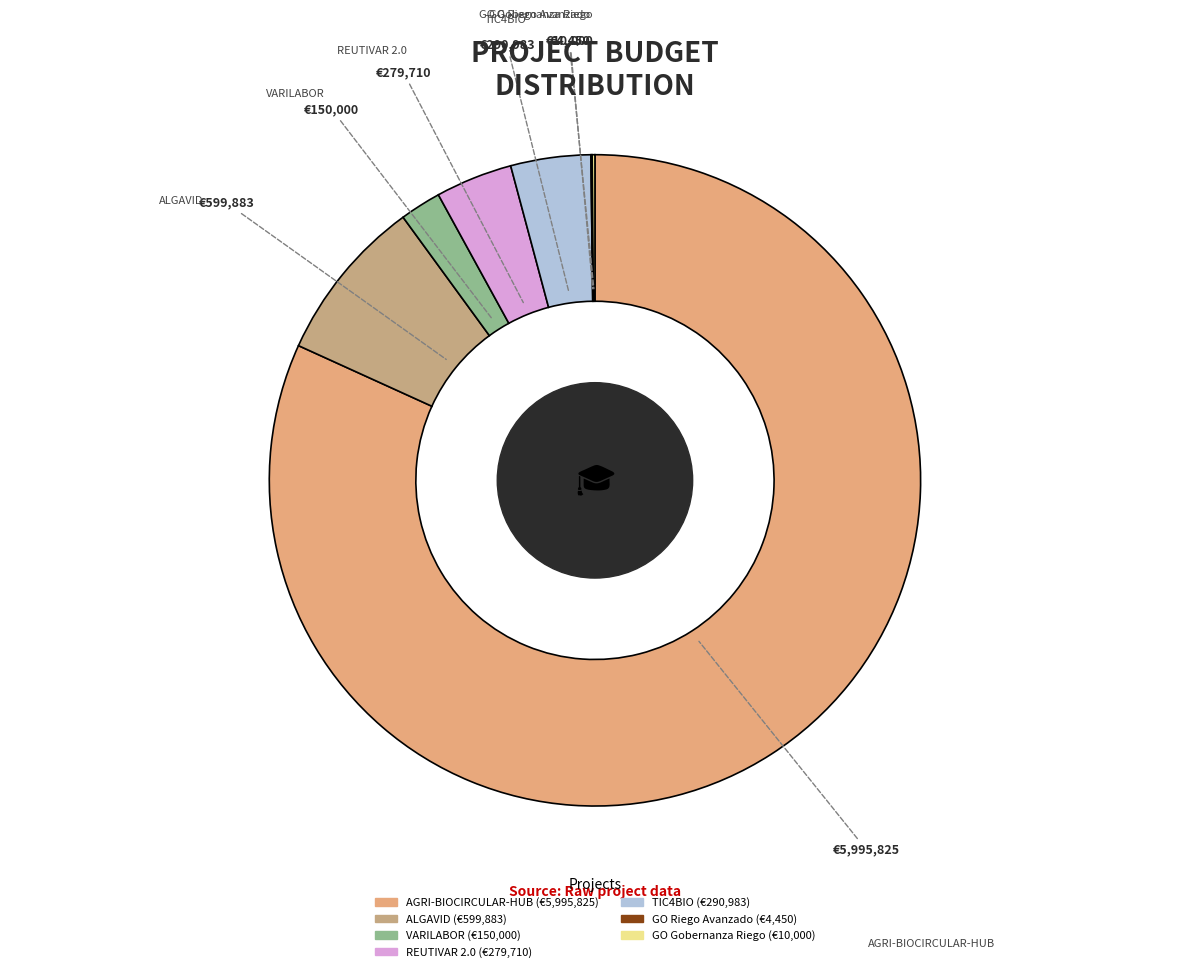

Approximately how many times larger is the value at VARILABOR compared to TIC4BIO?

0.5